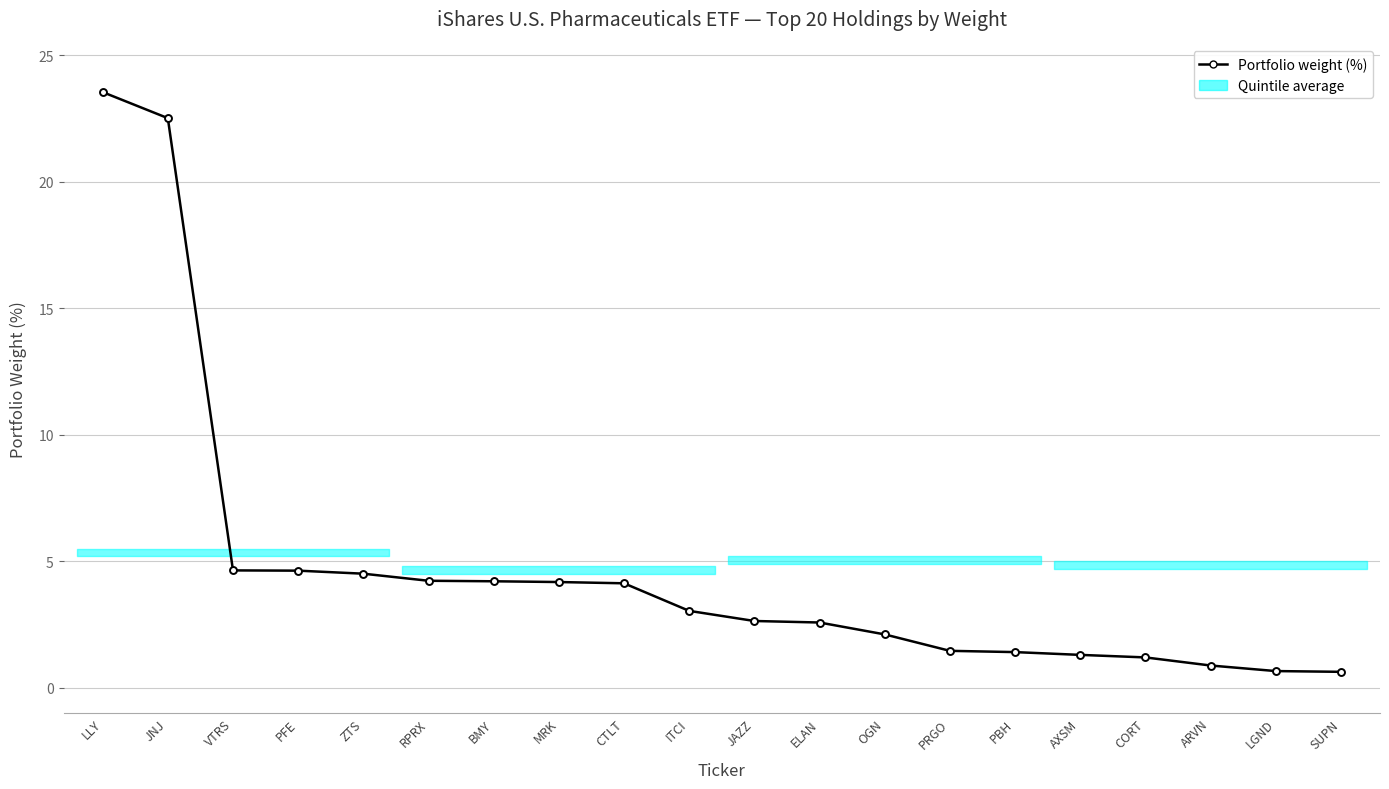

Is this an area chart (filled region under the line)?

Yes